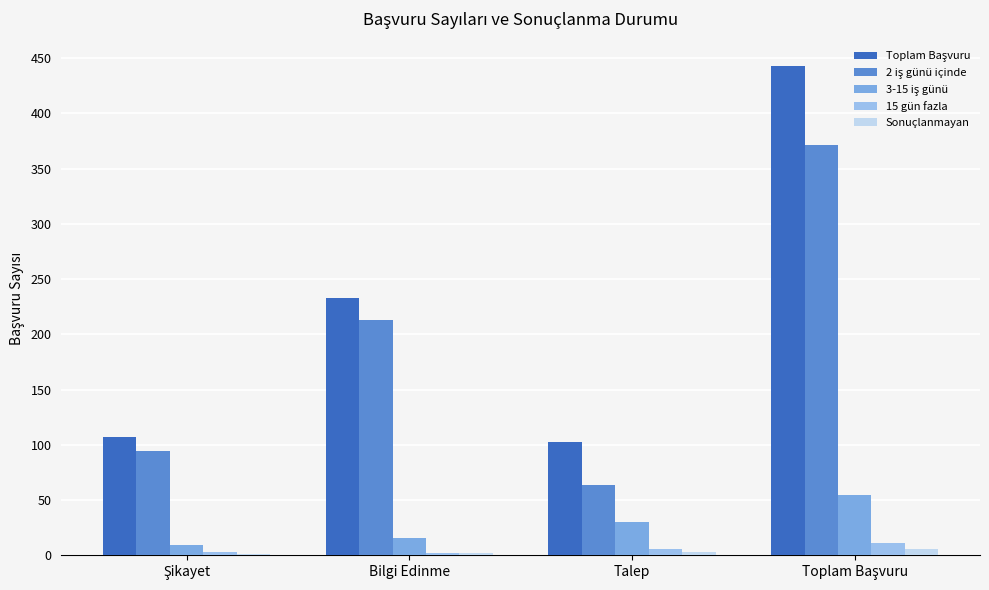

What is the greatest value displayed?

443